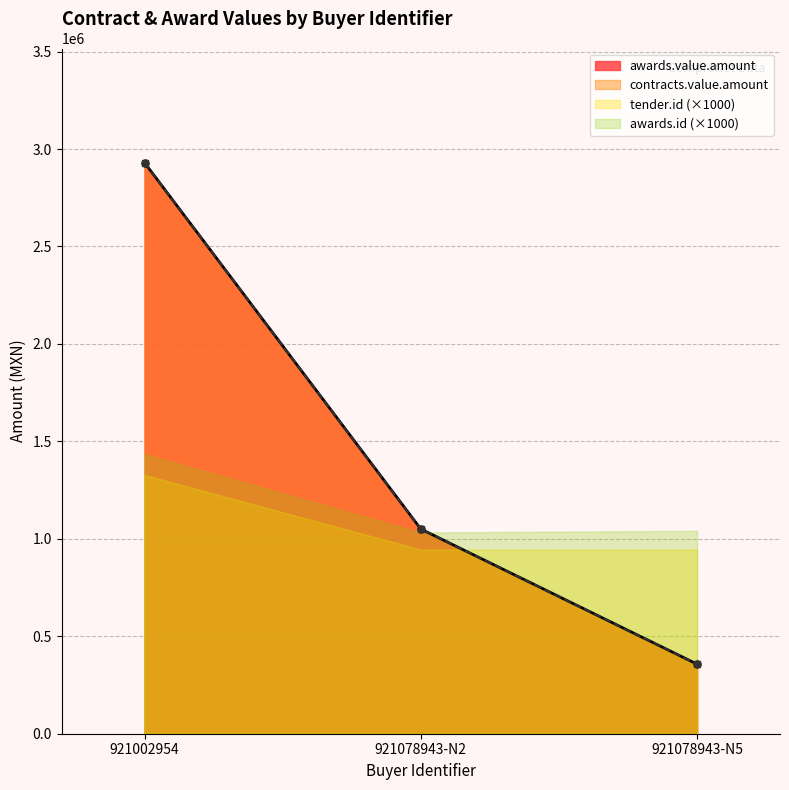

What is the label of the 2nd point from the left?

921078943-N2